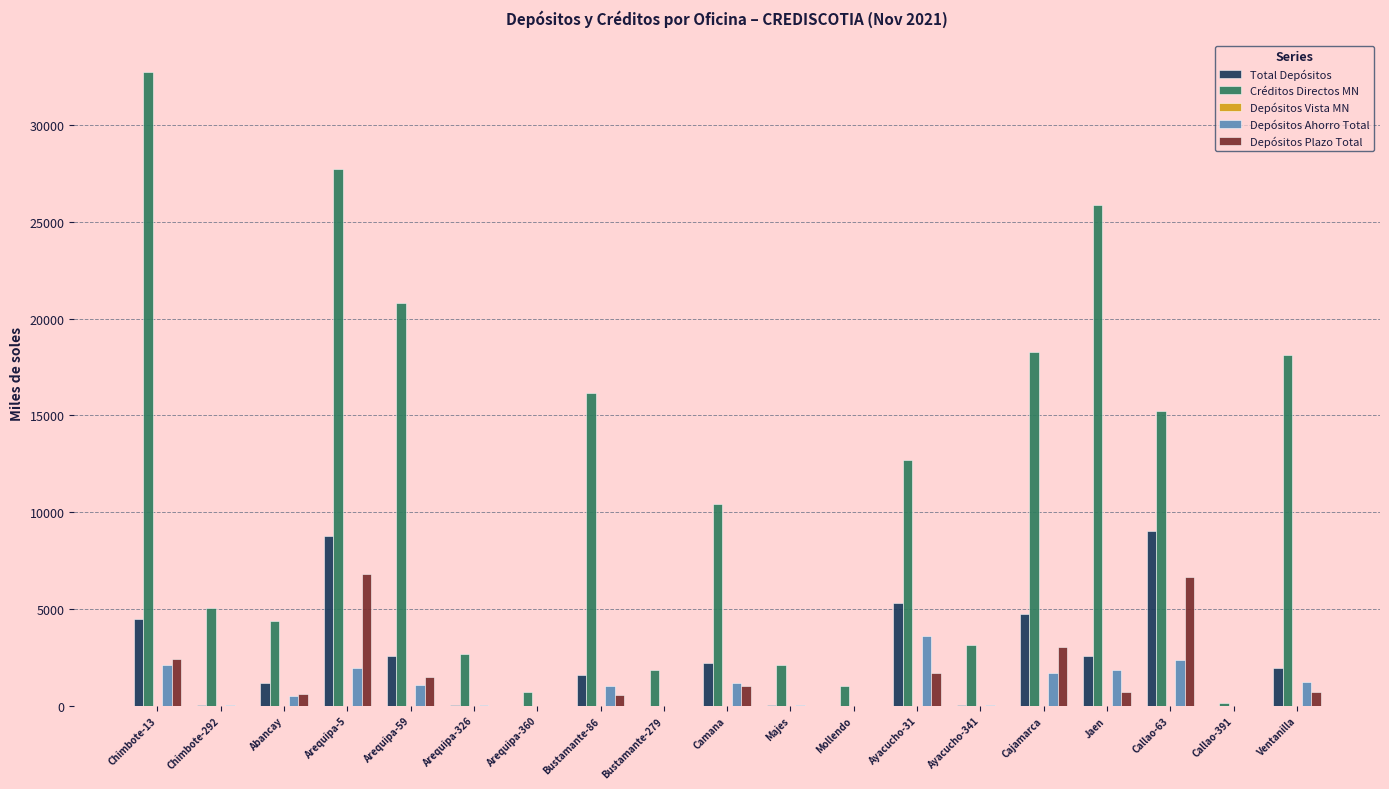

What is the maximum value for Total Depósitos?

9011.9